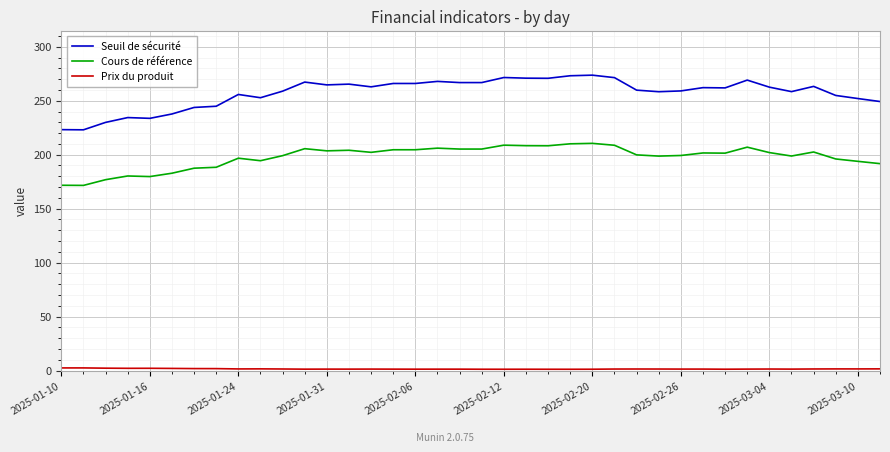

Which series has the largest total across all categories?

Seuil de sécurité